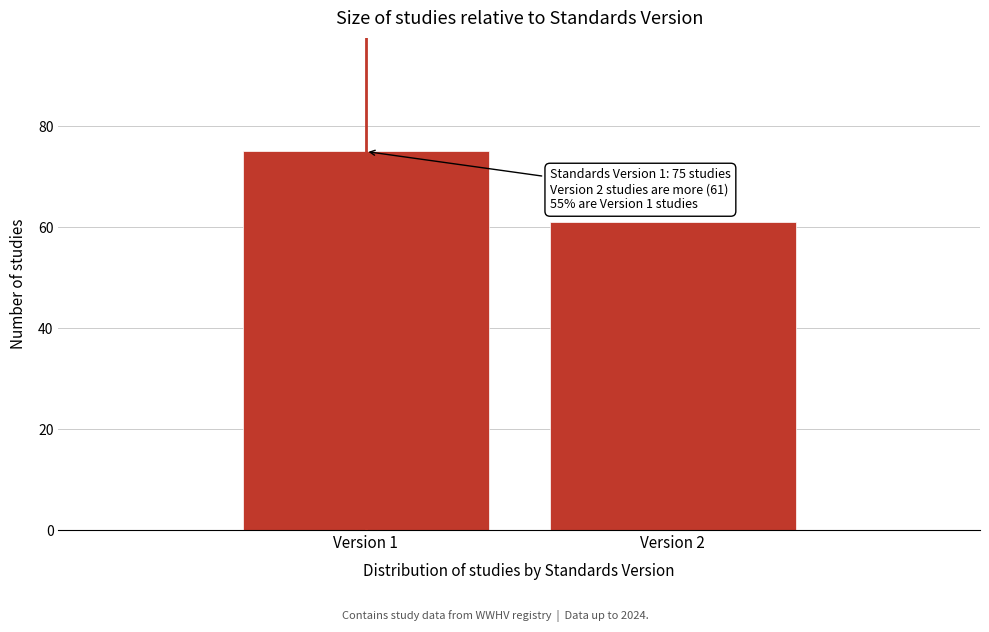

Reading left to right, transcribe all the data shown in this chart.

75	61